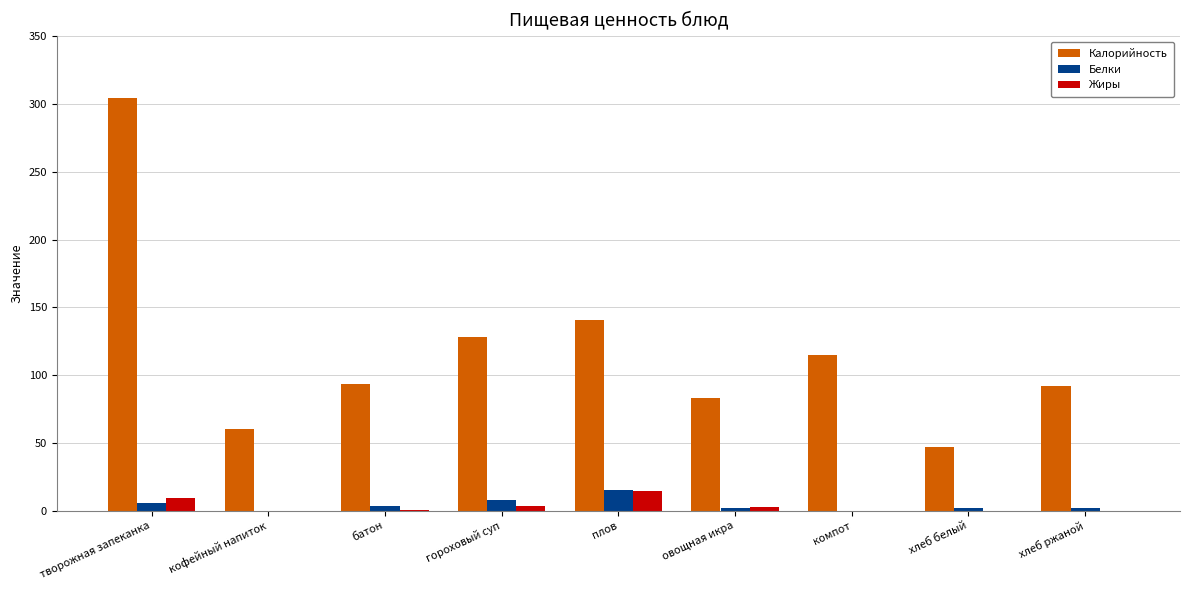

Count the number of categories in the chart.

9